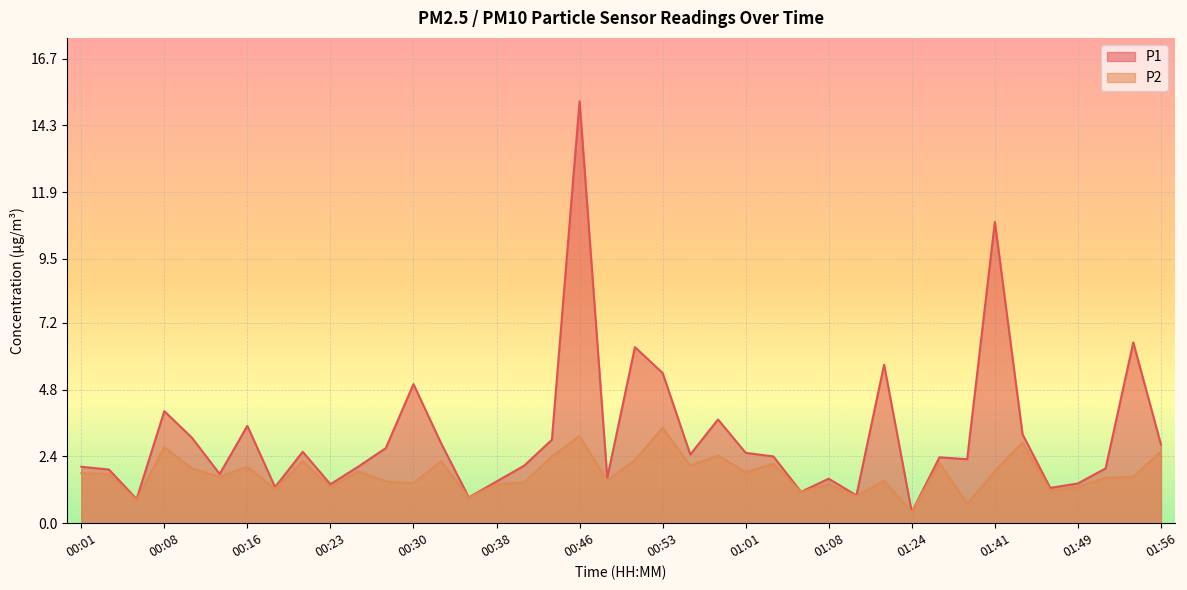

What are all the series names shown in the legend?

P1, P2